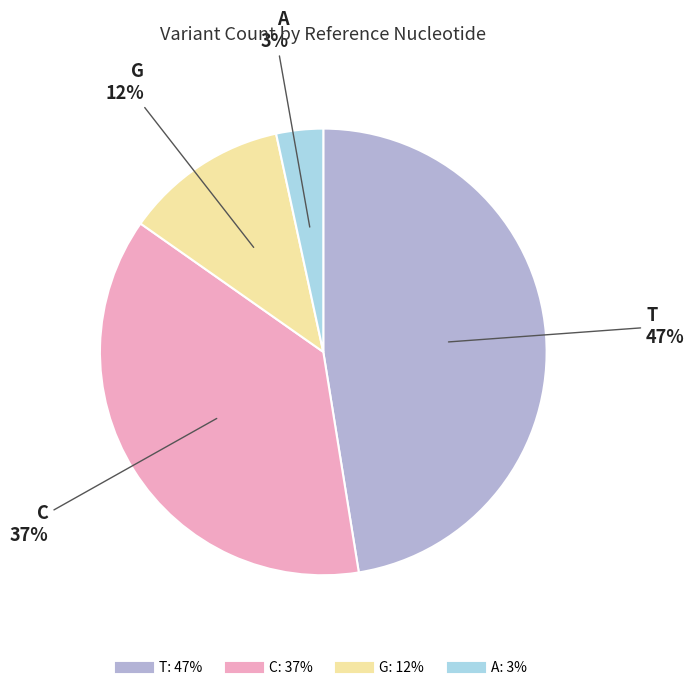

Is there a majority slice in this chart?

No